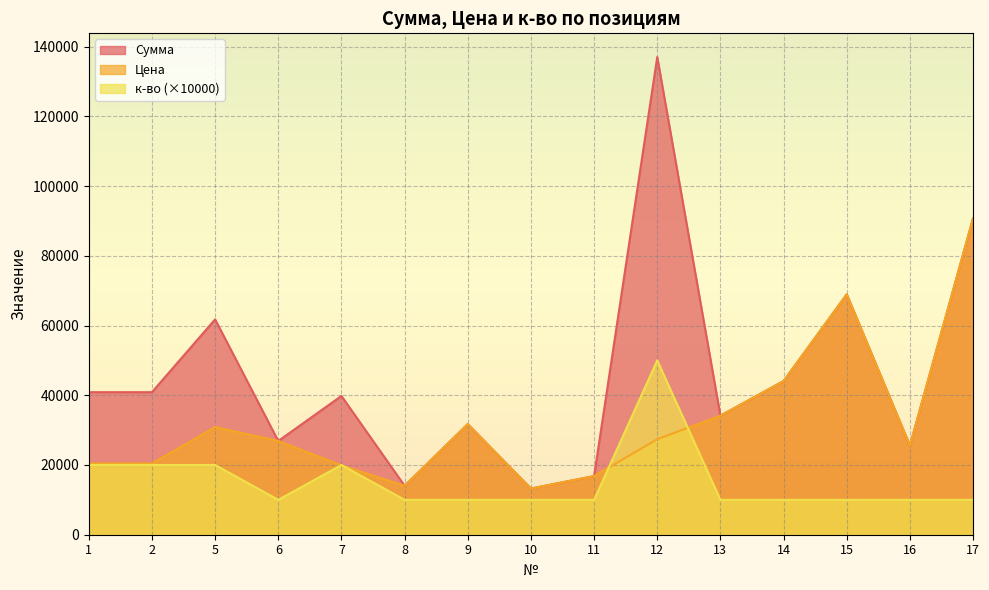

What is the total value across all series at 13?

78280